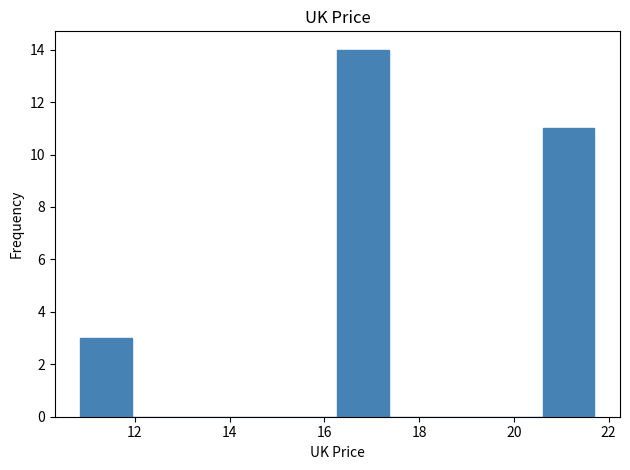

How tall is the bar that spans 20.6 to 21.8 on the x-axis? Neither the bar edges nor the heights are printed on the chart, so give them approximately, as read against the axes.

11